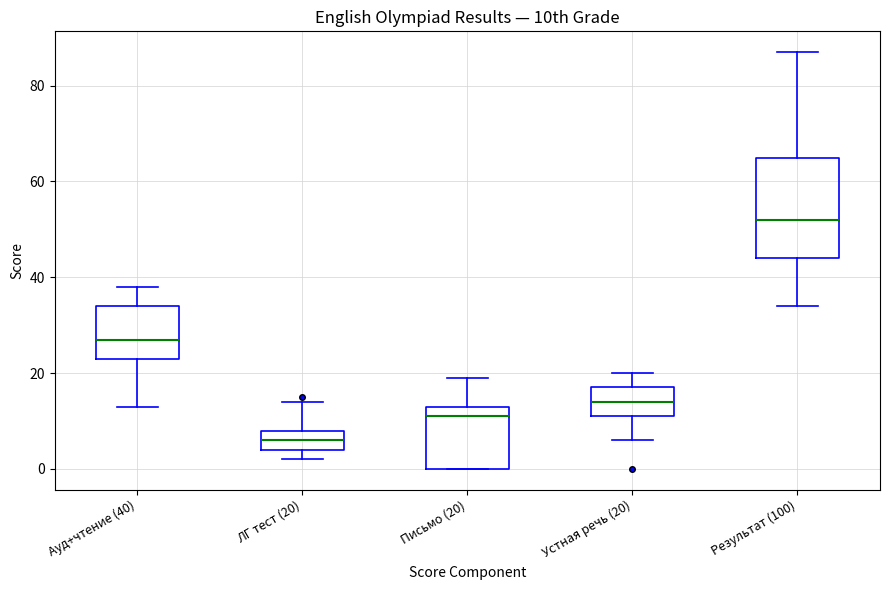

Which box's median line is the lowest?

ЛГ тест (20)